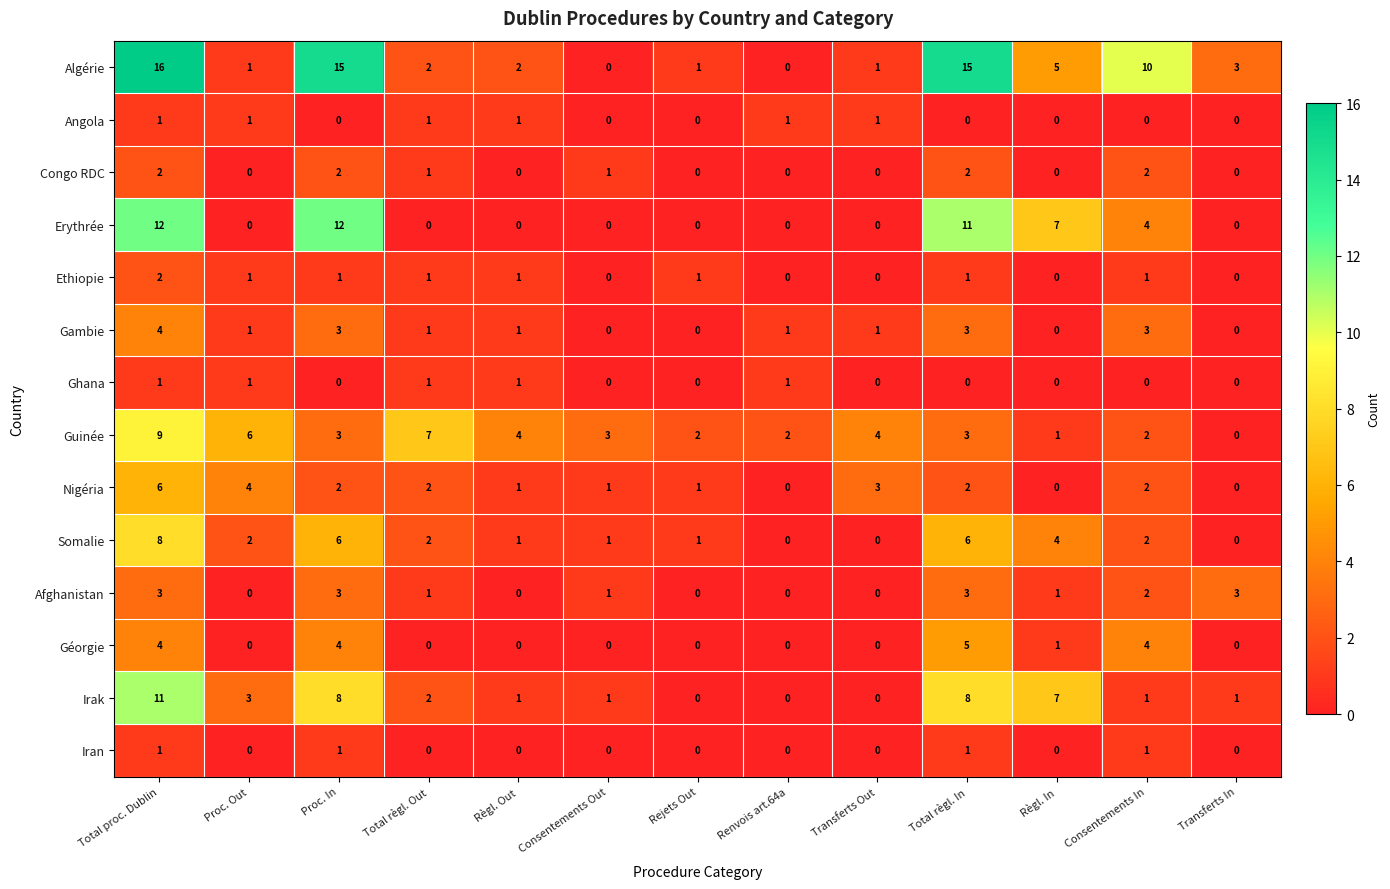

The Ethiopie series shows 1 at Consentements In. True or false?

True